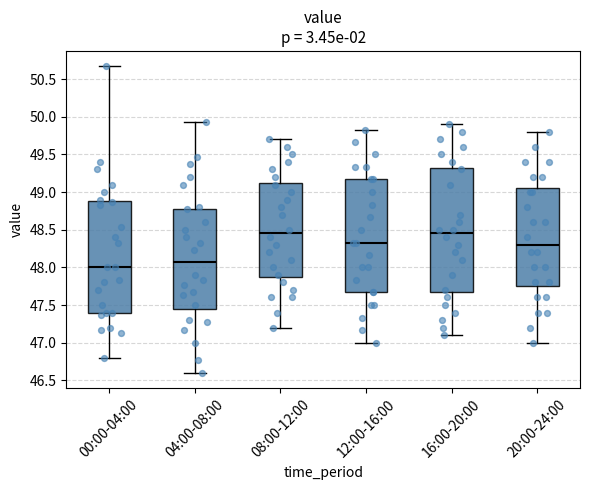

Where is the lower edge of the box for 12:00-16:00 on the y-axis? The values are not printed on the chart, so give them approximately, as read against the axis.

47.65